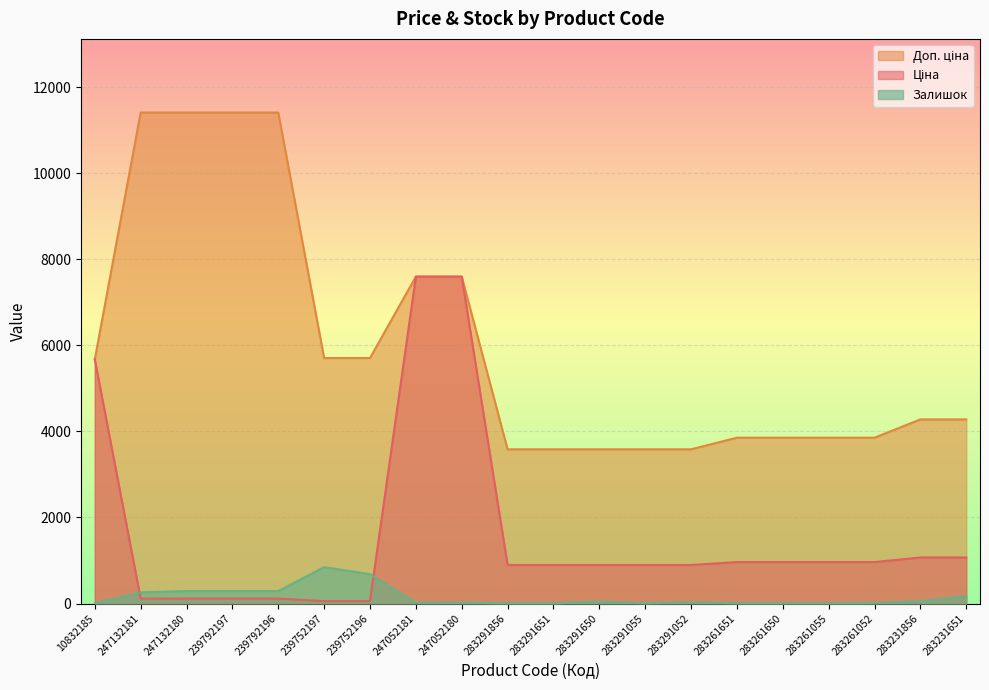

Is it true that Ціна equals 1402.5 at 283261651?

False